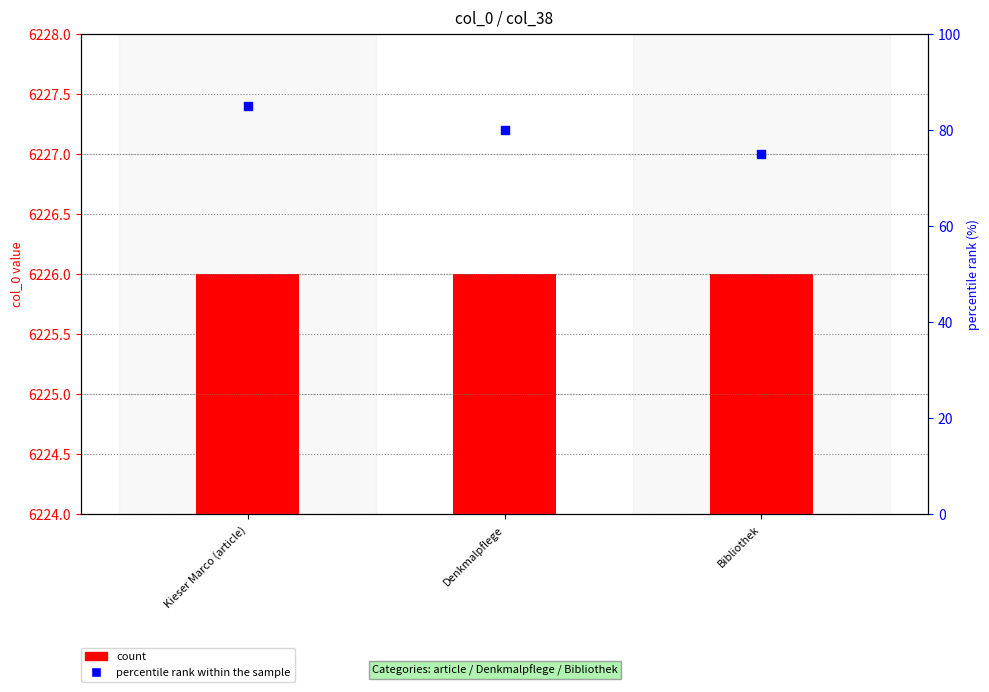

Which series has the largest Y range (max minus min)?

percentile rank within the sample